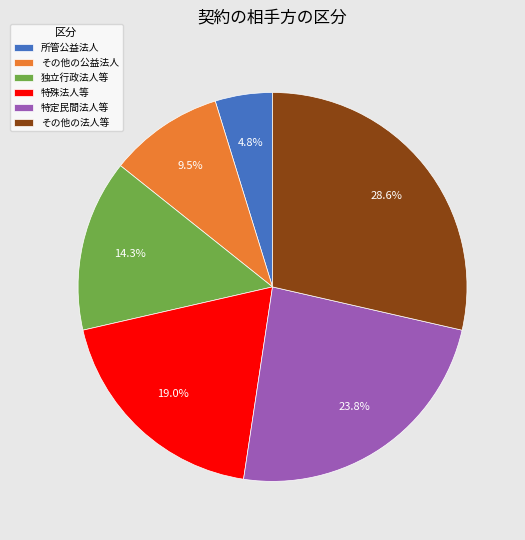

To the nearest percent, what is the average slice percentage?

17%